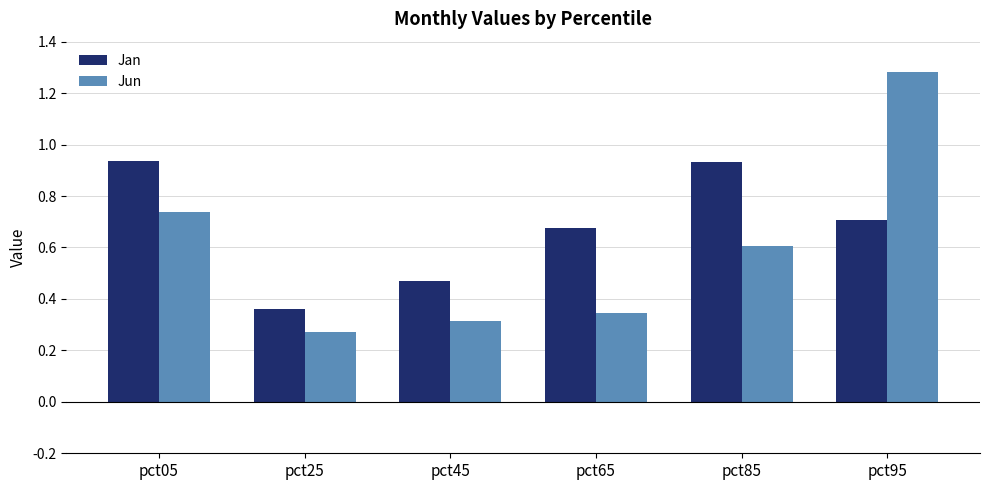

What is the difference between the highest and lowest values at pct45?

0.2